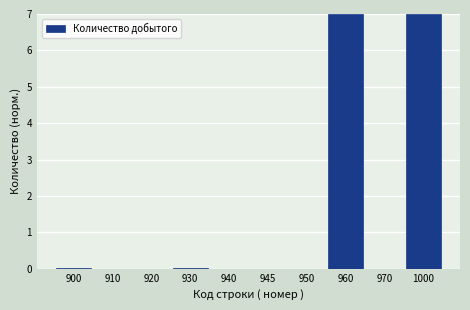

The value at 930 is 0.0. True or false?

True